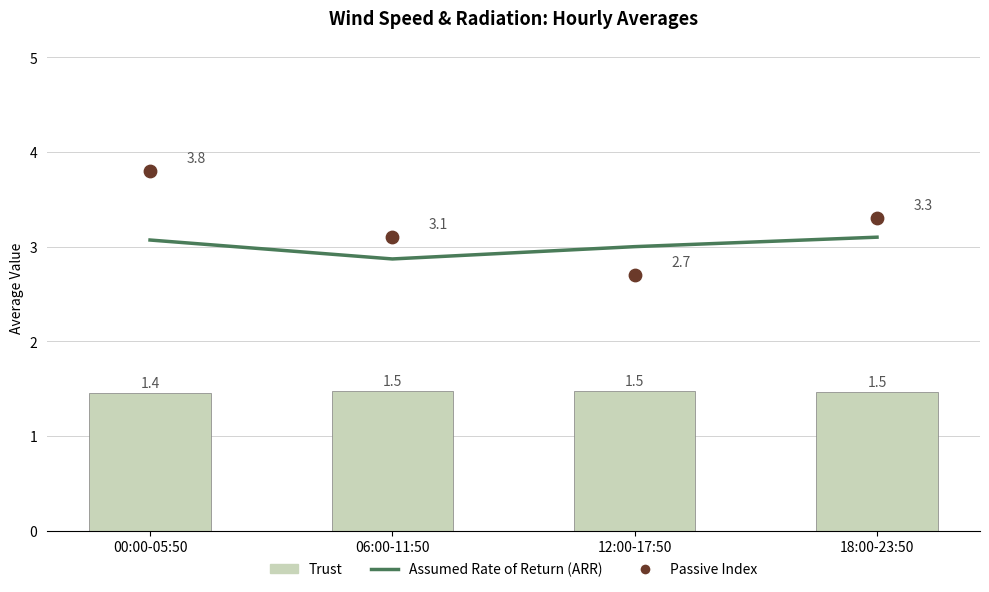

Which series has the widest spread of Y values?

Passive Index